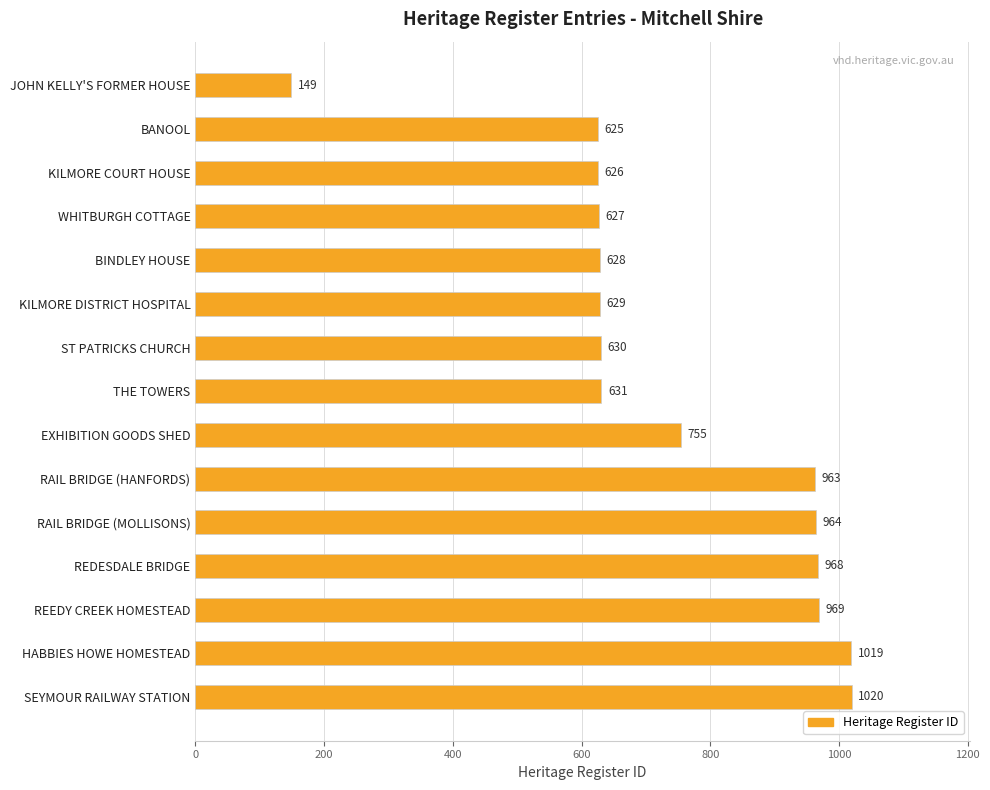

What is the change in value from WHITBURGH COTTAGE to RAIL BRIDGE (MOLLISONS)?

+337